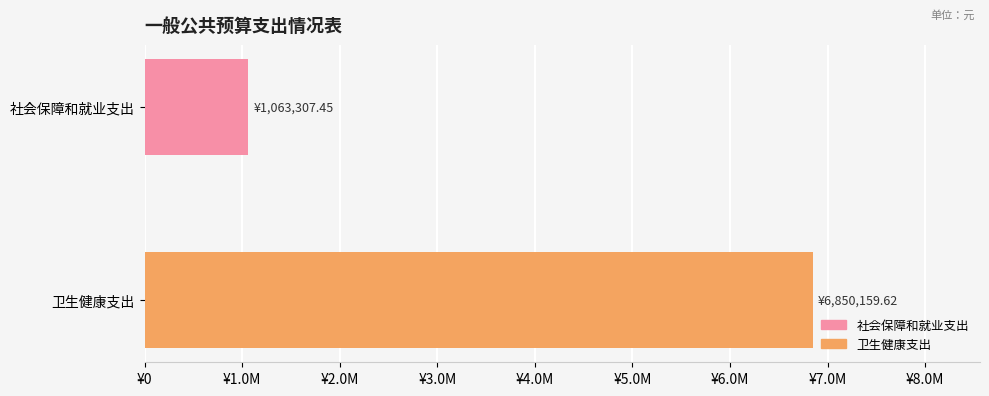

List the labels in order of value, smallest first.

社会保障和就业支出, 卫生健康支出